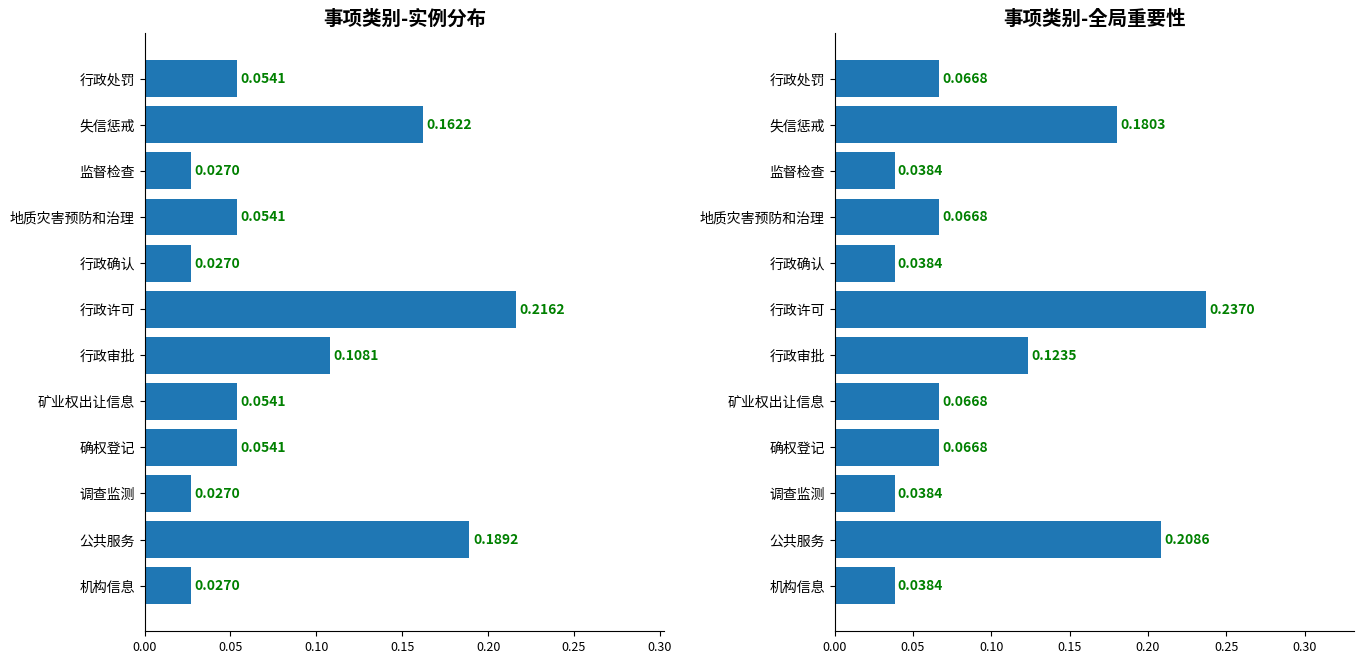

How many distinct data groups are displayed?

2